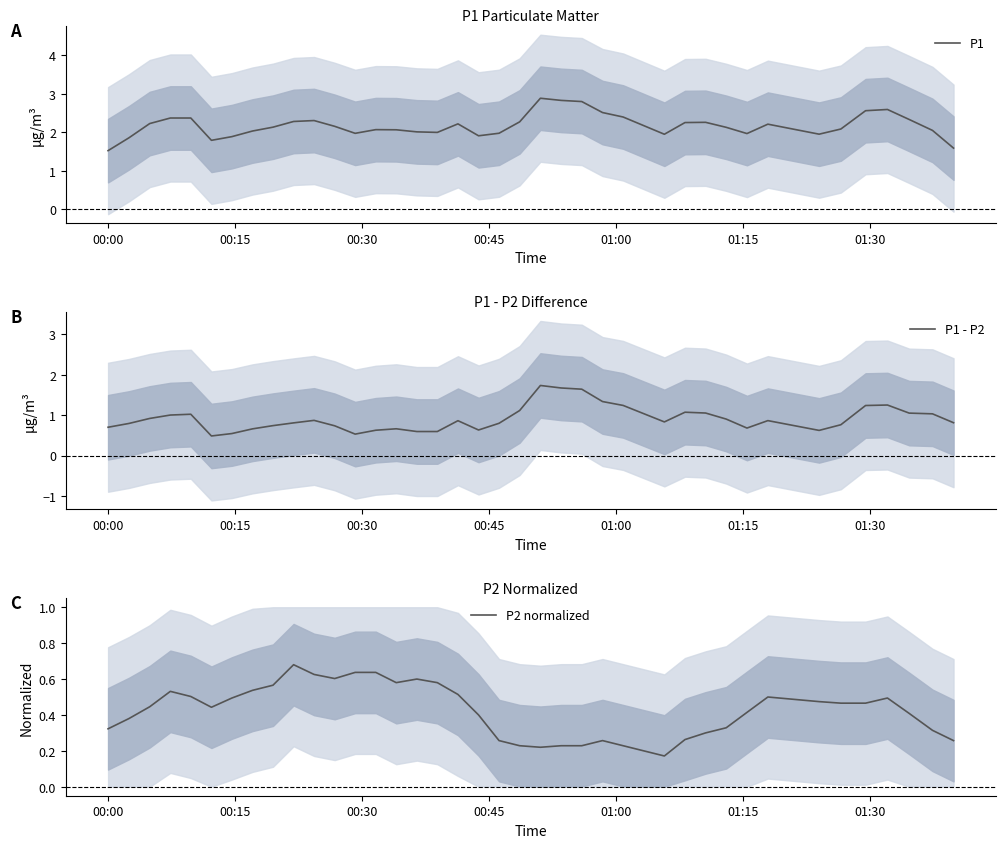

What is the average value of the P1 - P2 series?

0.9